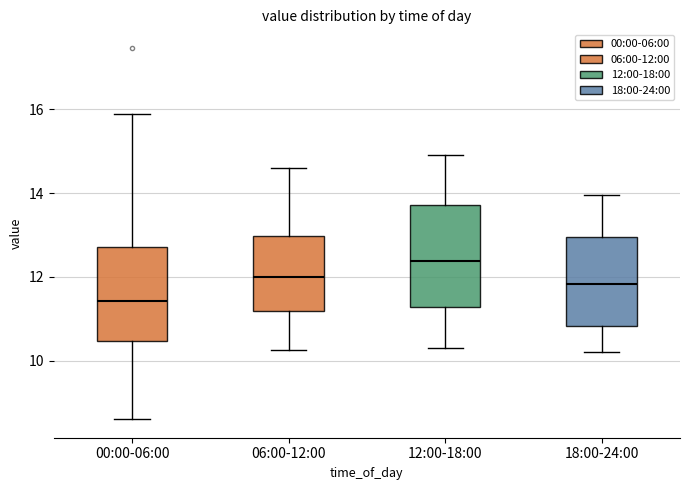

Reading left to right, transcribe this box plot: for each box, give where its median line is, the range the box spans, and where its two whiskers end, as read against the y-axis. The values are not printed on the chart, so give them approximately, as read against the axis.

00:00-06:00: median 11.4, box 10.4 to 12.8, whiskers 8.6 to 16.0
06:00-12:00: median 12.0, box 11.2 to 13.0, whiskers 10.2 to 14.6
12:00-18:00: median 12.4, box 11.2 to 13.8, whiskers 10.4 to 15.0
18:00-24:00: median 11.8, box 10.8 to 13.0, whiskers 10.2 to 14.0